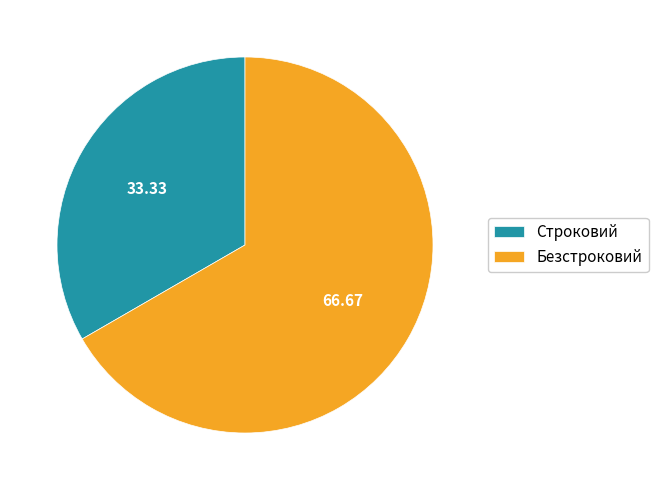

Which category has the biggest portion of the pie?

Безстроковий